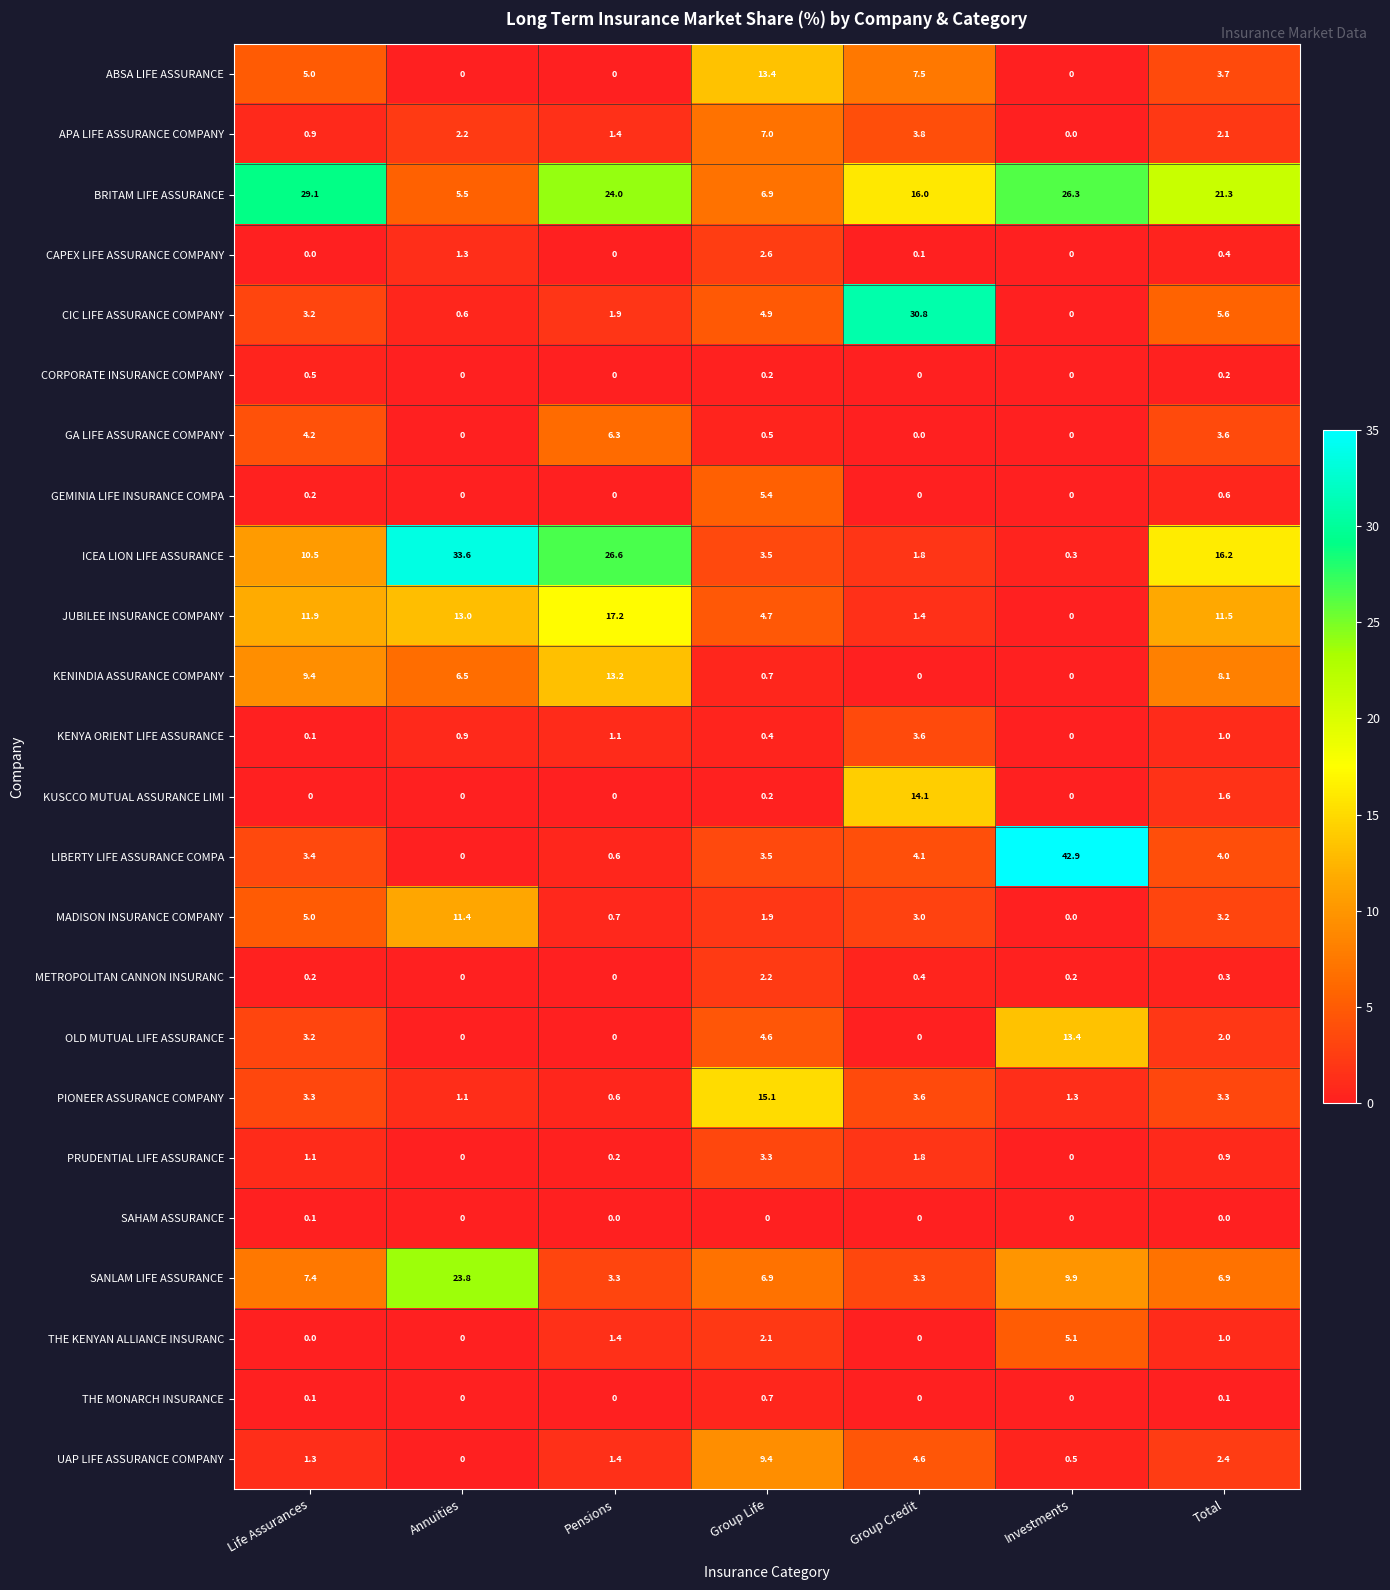

What is the difference between the maximum and minimum values in the BRITAM LIFE ASSURANCE series?

23.6